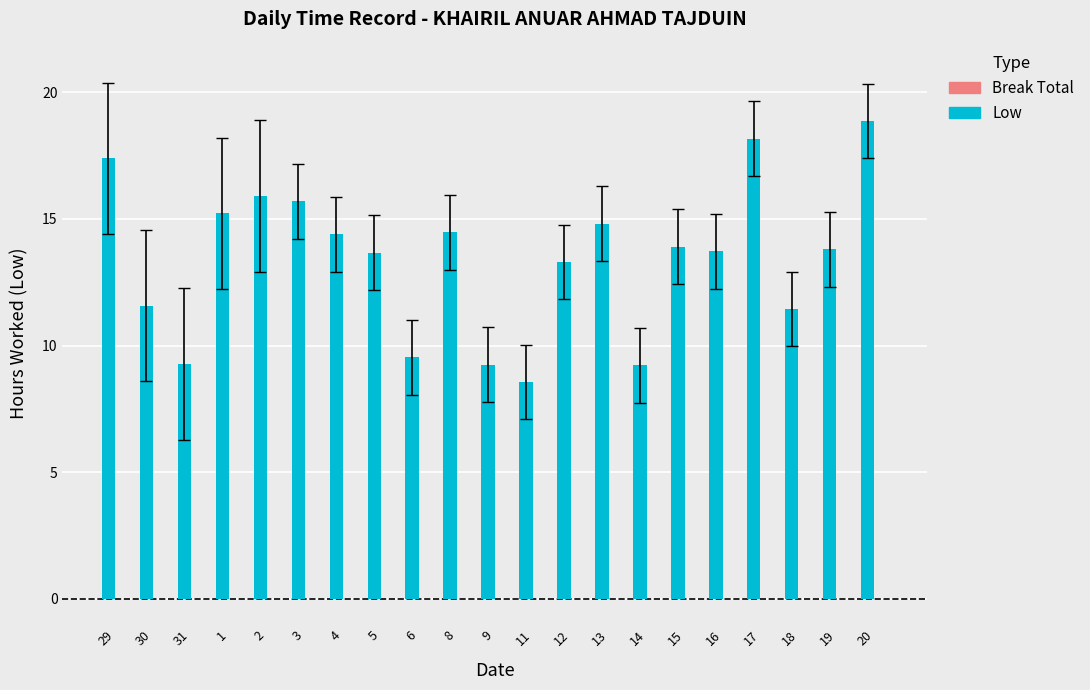

How many bars are there in total?

21